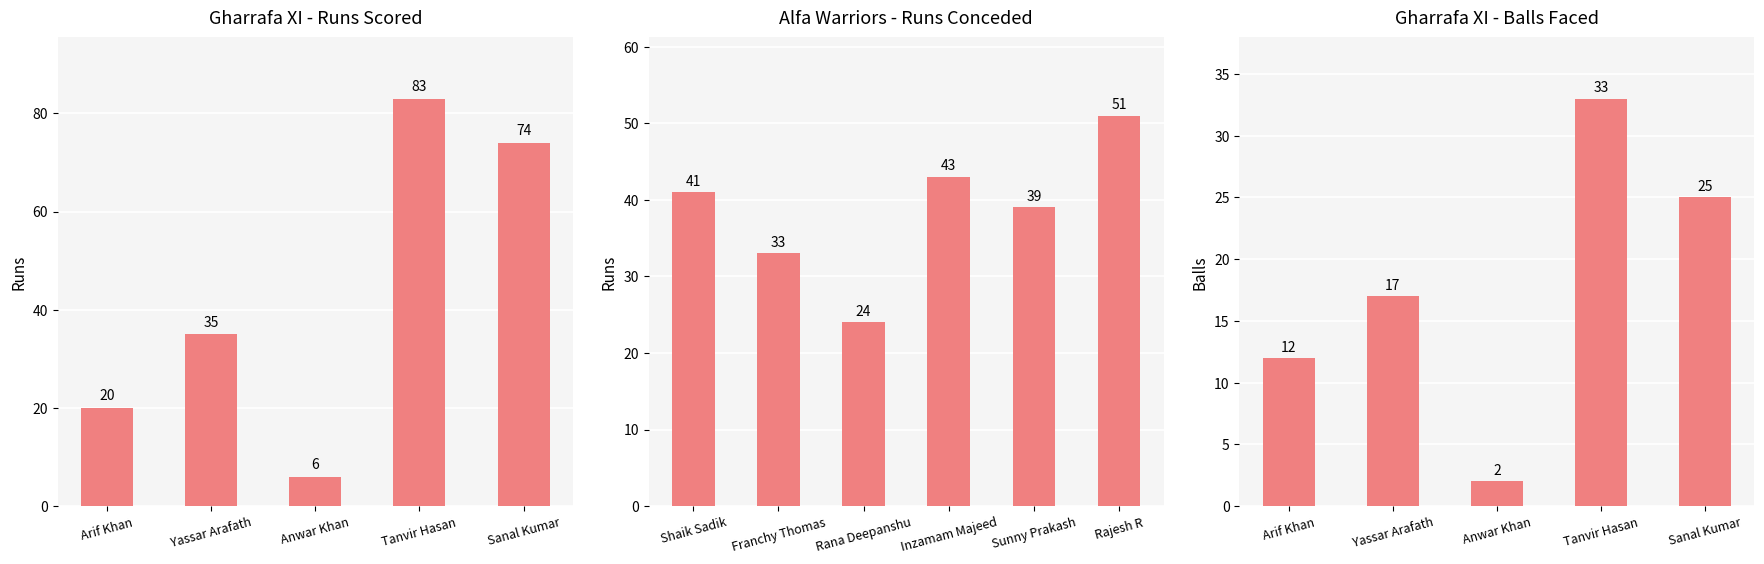

What position from the left is Shaik Sadik?

1